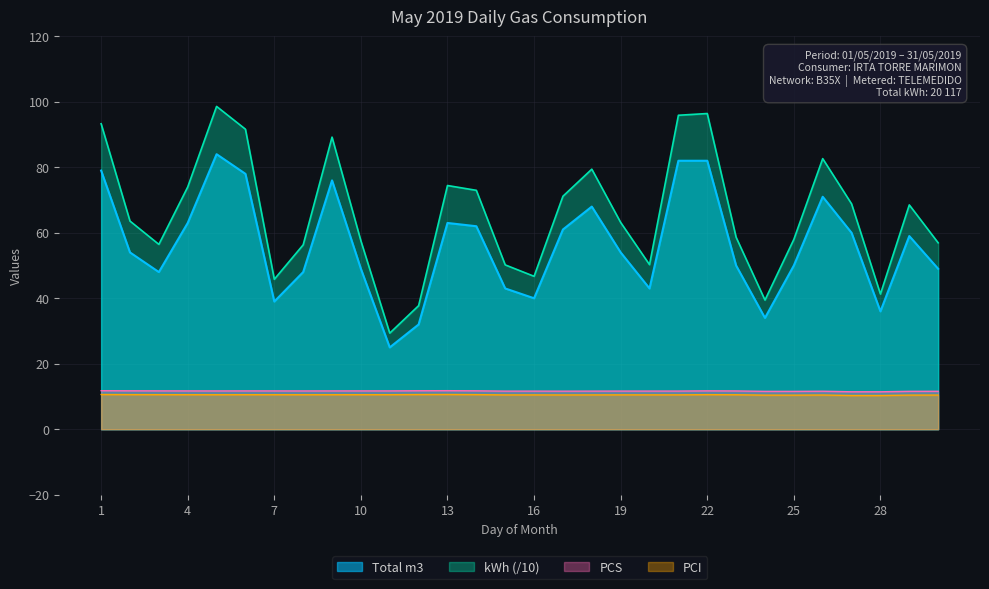

Reading left to right, list all the values displayed in this chart.

Total m3: 79.0	54.0	48.0	63.0	84.0	78.0	39.0	48.0	76.0	49.0	25.0	32.0	63.0	62.0	43.0	40.0	61.0	68.0	54.0	43.0	82.0	82.0	50.0	34.0	50.0	71.0	60.0	36.0	59.0	49.0
kWh: 93.3	63.6	56.5	74.0	98.6	91.6	45.8	56.3	89.2	57.5	29.4	37.7	74.4	73.0	50.2	46.7	71.2	79.4	63.2	50.3	95.9	96.4	58.6	39.5	58.0	82.6	68.8	41.3	68.5	56.9
PCS: 11.8	11.7	11.7	11.7	11.7	11.7	11.7	11.7	11.7	11.7	11.7	11.8	11.8	11.7	11.6	11.6	11.6	11.6	11.7	11.7	11.7	11.7	11.7	11.6	11.6	11.6	11.4	11.4	11.6	11.6
PCI: 10.6	10.6	10.6	10.6	10.5	10.6	10.5	10.5	10.5	10.6	10.6	10.6	10.6	10.6	10.5	10.5	10.5	10.5	10.5	10.5	10.5	10.6	10.5	10.4	10.4	10.5	10.3	10.3	10.4	10.4